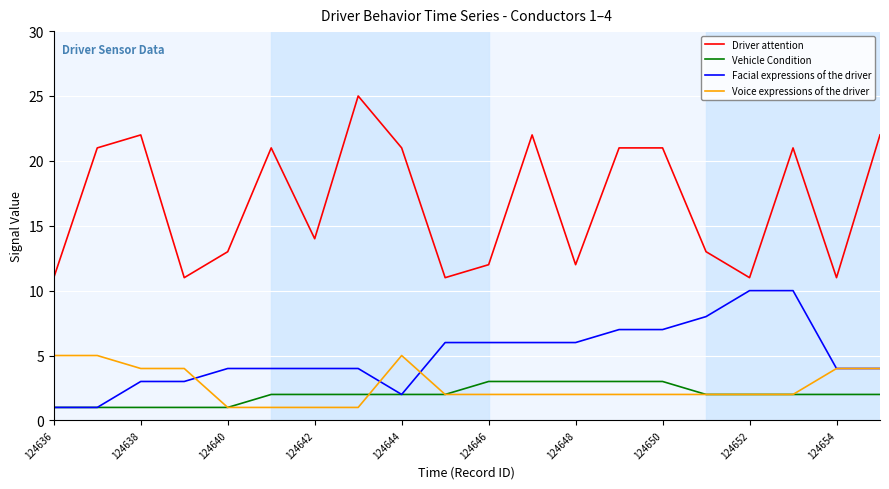

Which series has the largest range (max minus min)?

Driver attention